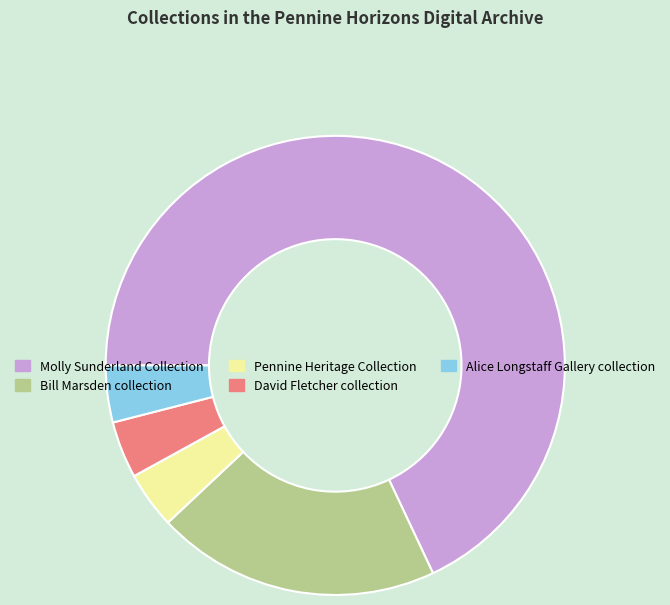

Which category has the biggest portion of the pie?

Molly Sunderland Collection